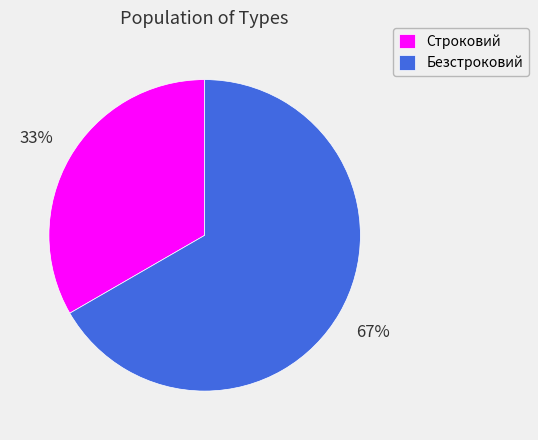

Is the sum of Строковий and Безстроковий greater than half?

Yes